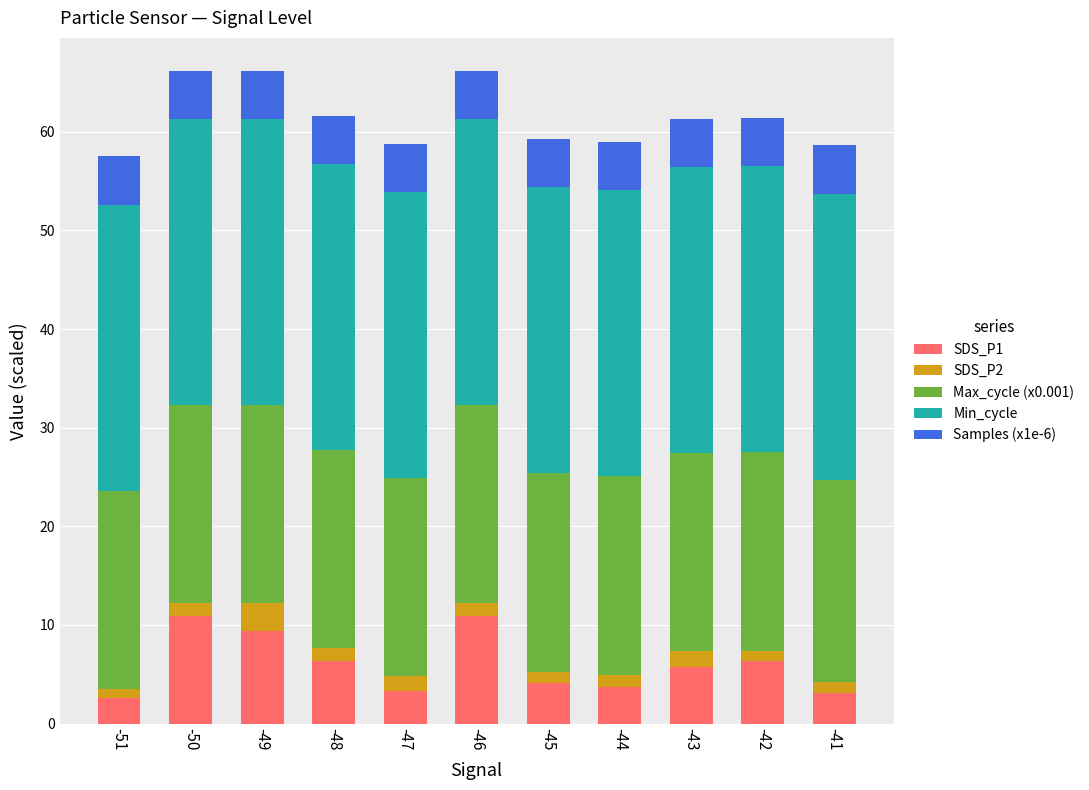

What is the sum of all SDS_P1 values?

66.4